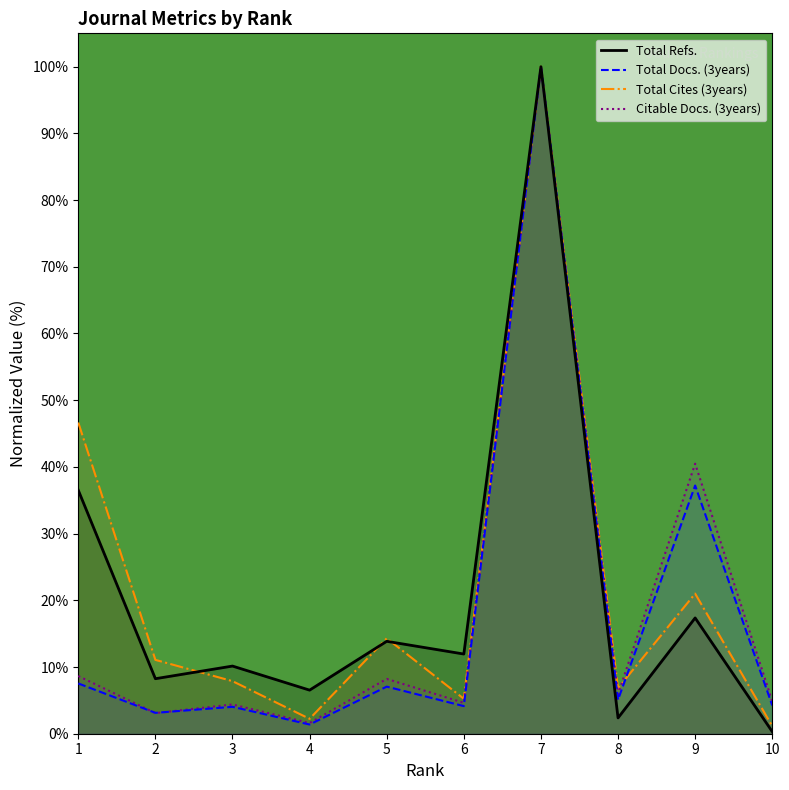

The value of Total Refs. at 7 is 100.0. True or false?

True